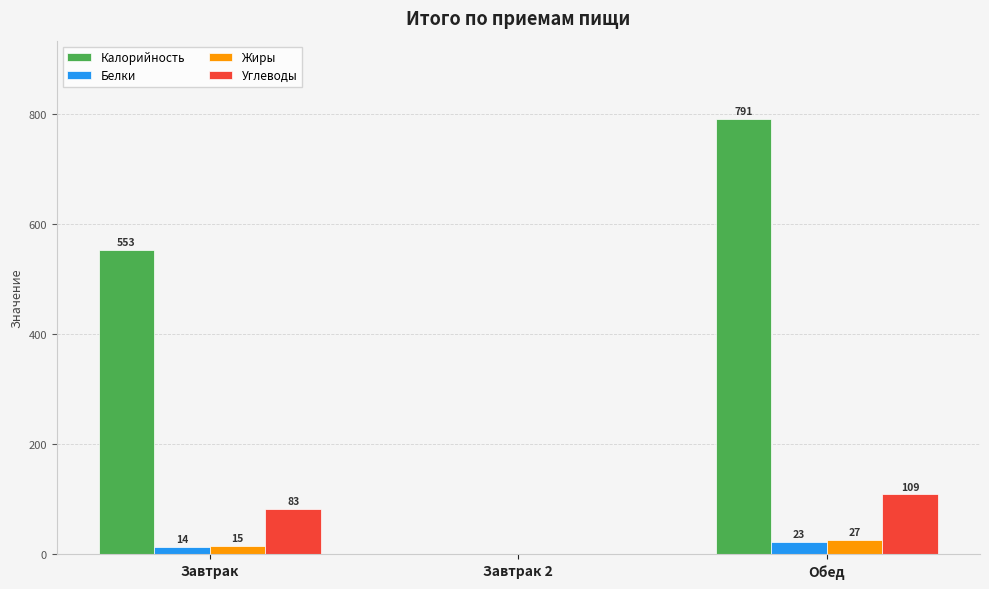

Between Завтрак and Обед, which series saw the biggest shift?

Калорийность